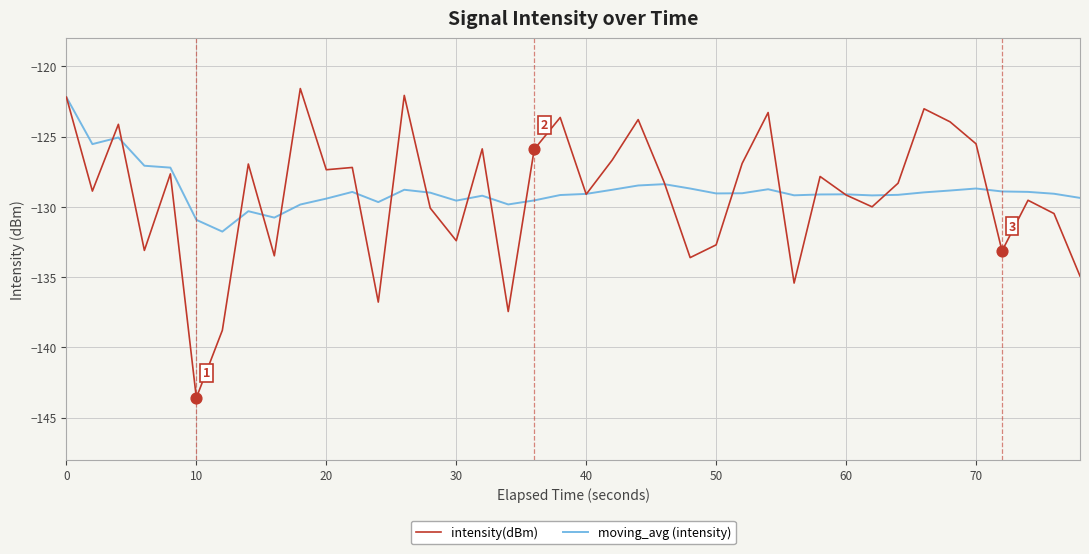

What are all the series names shown in the legend?

intensity(dBm), moving_avg (intensity)